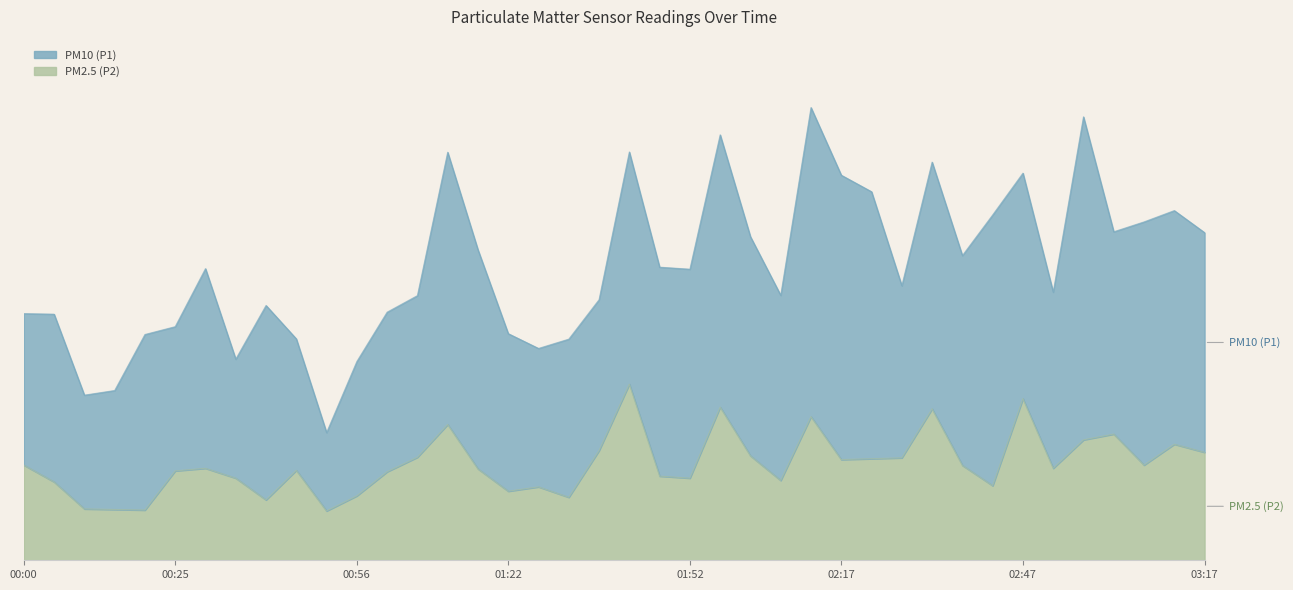

What is the difference between the values at 02:02 and 00:05?

0.9